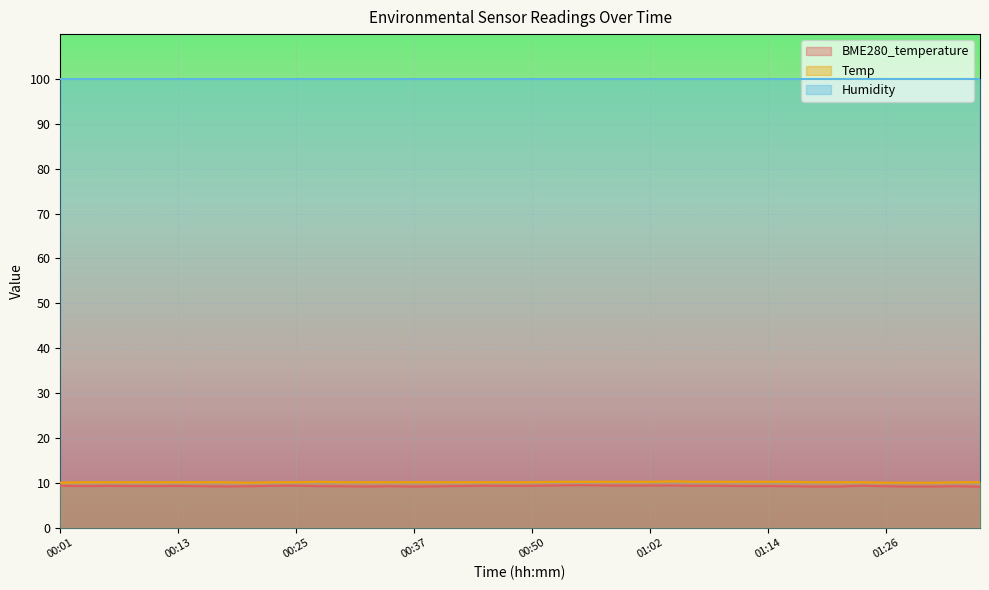

True or false: BME280_temperature and Temp cross at least once.

False